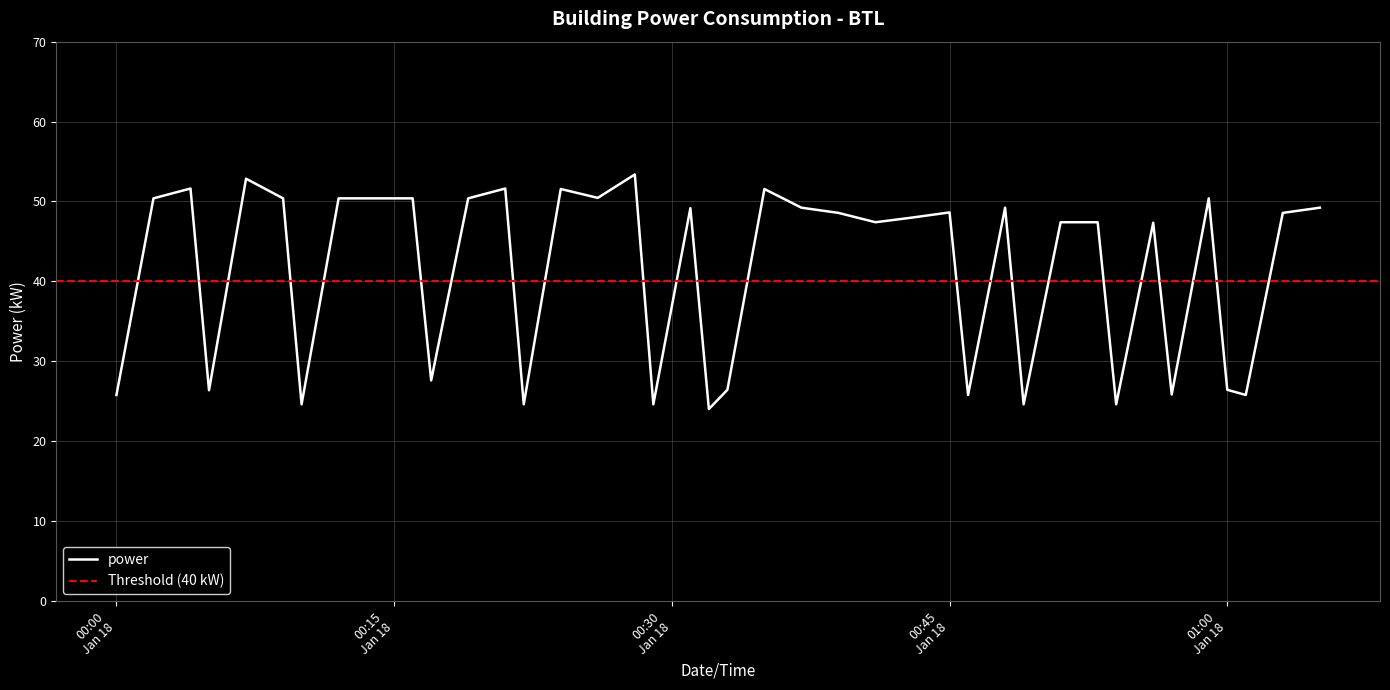

At which category does the chart reach its peak across all series?

2023-01-18T00:28:00